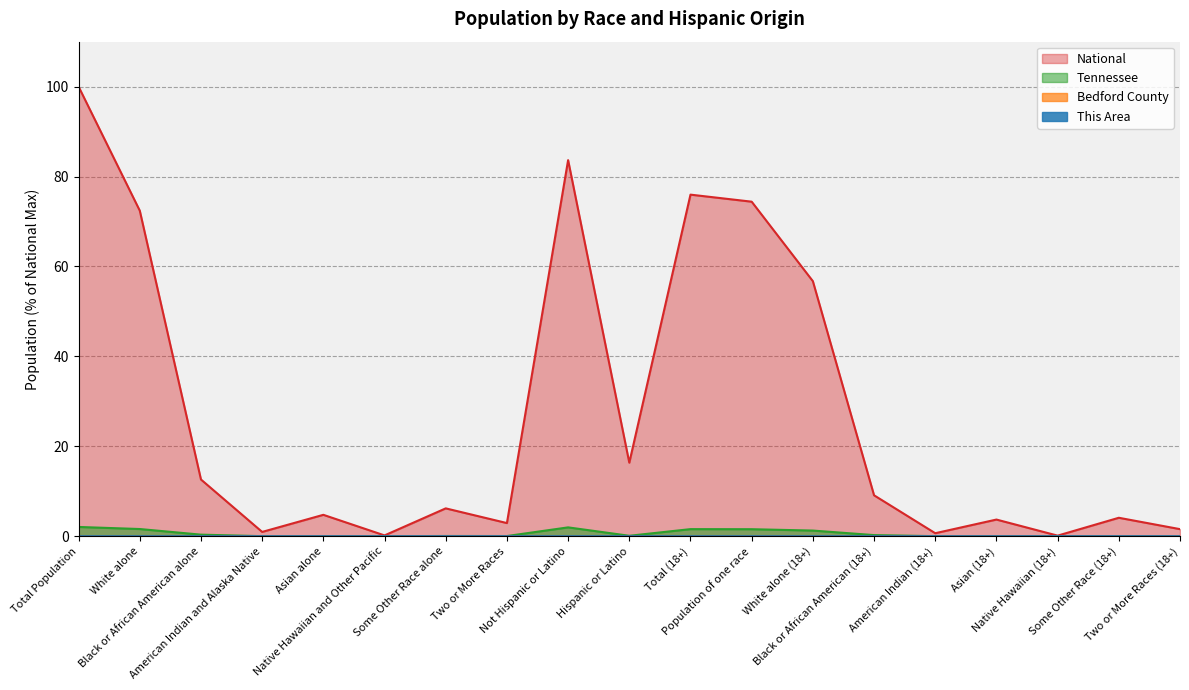

How many interior local peaks does the Bedford County series have?

6